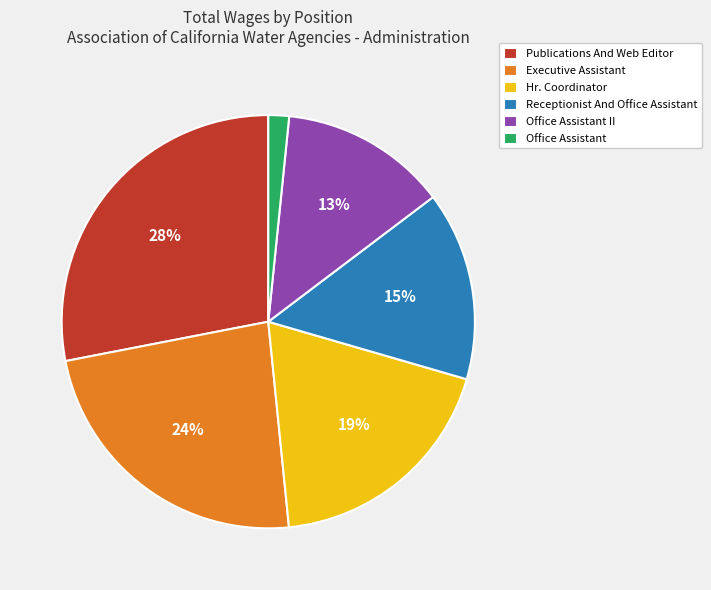

True or false: Executive Assistant accounts for 17% of the total.

False